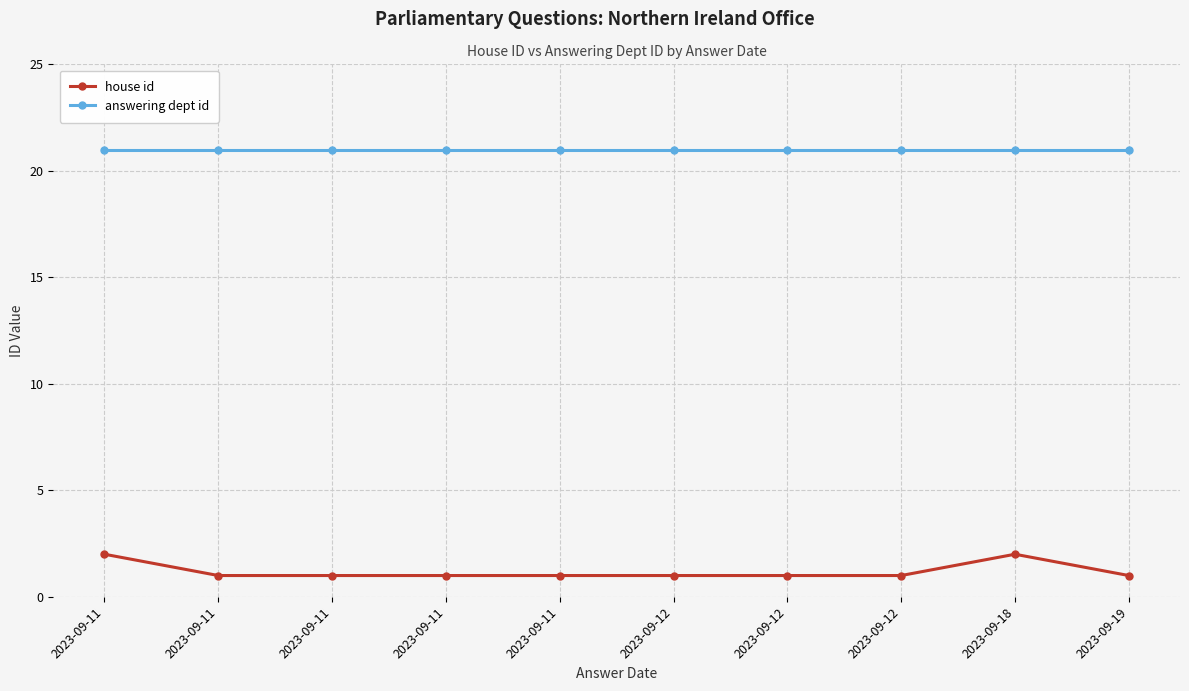

How many lines are shown in the chart?

2